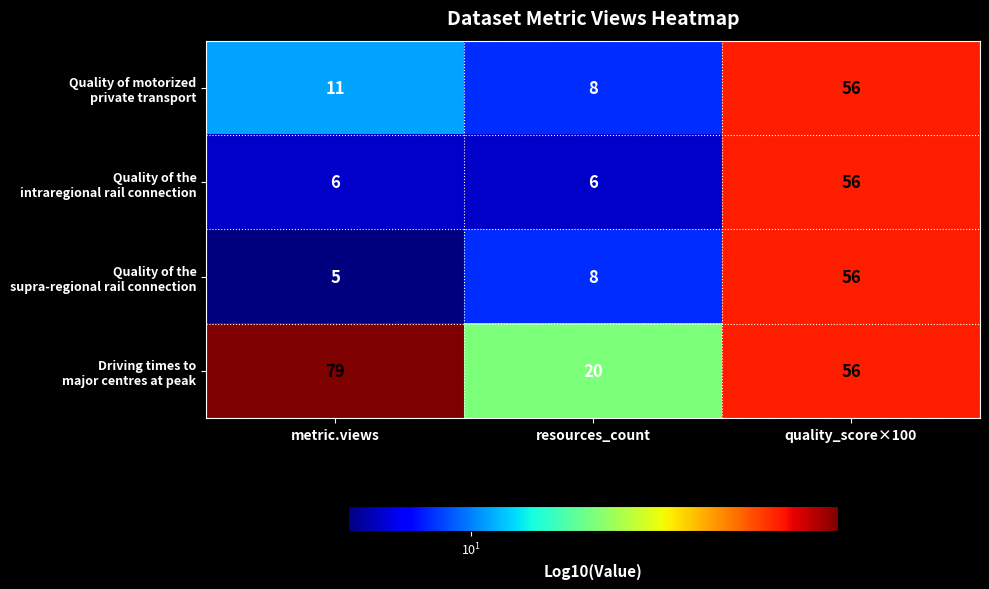

Which label corresponds to the largest value in the chart?

metric.views